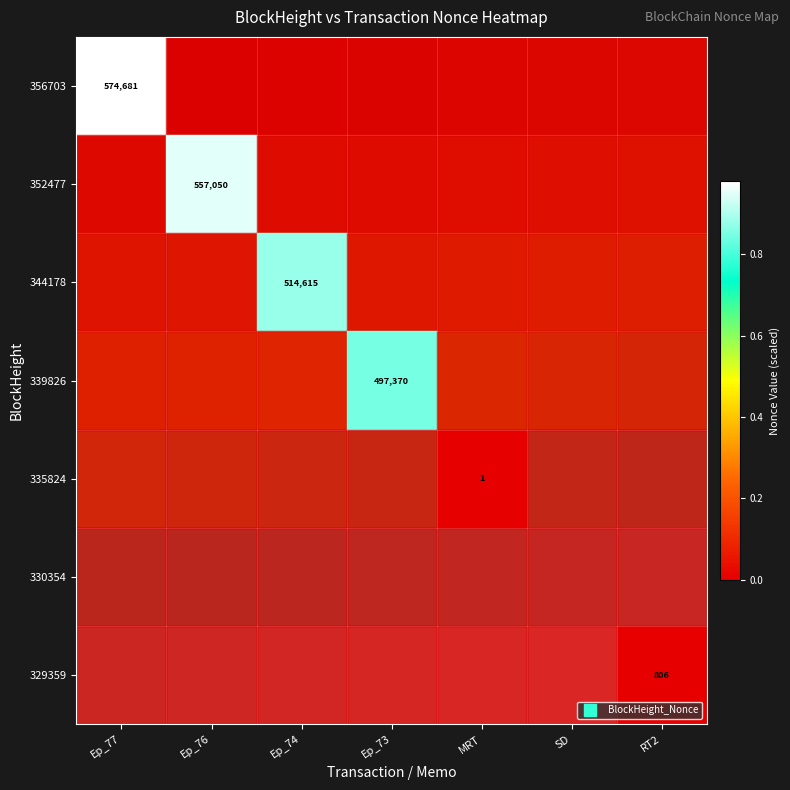

What is the greatest value displayed?

1.0